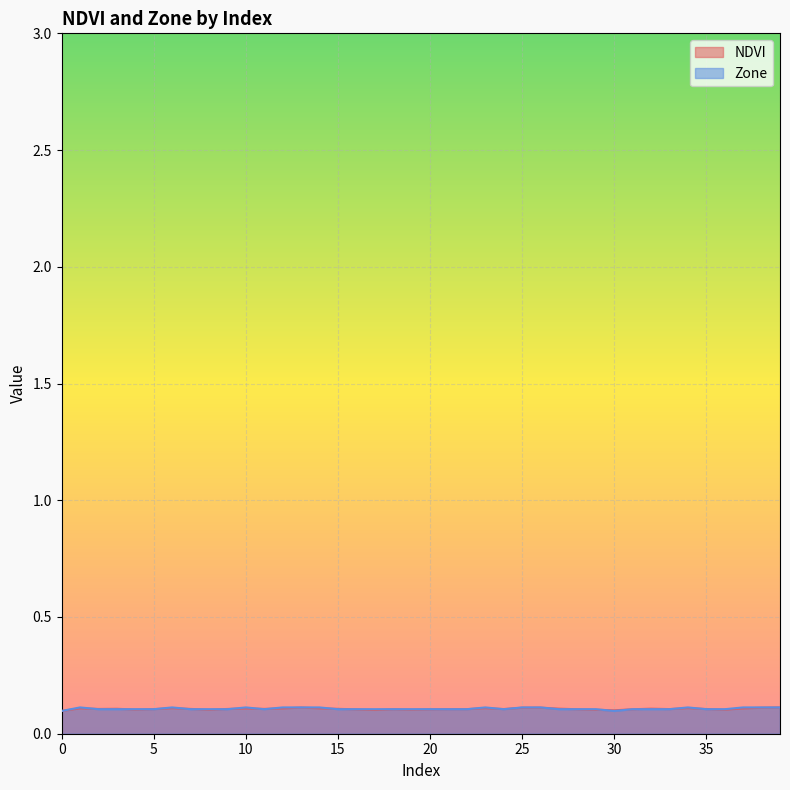

Which series ends up on top after the final intersection of NDVI and Zone?

NDVI